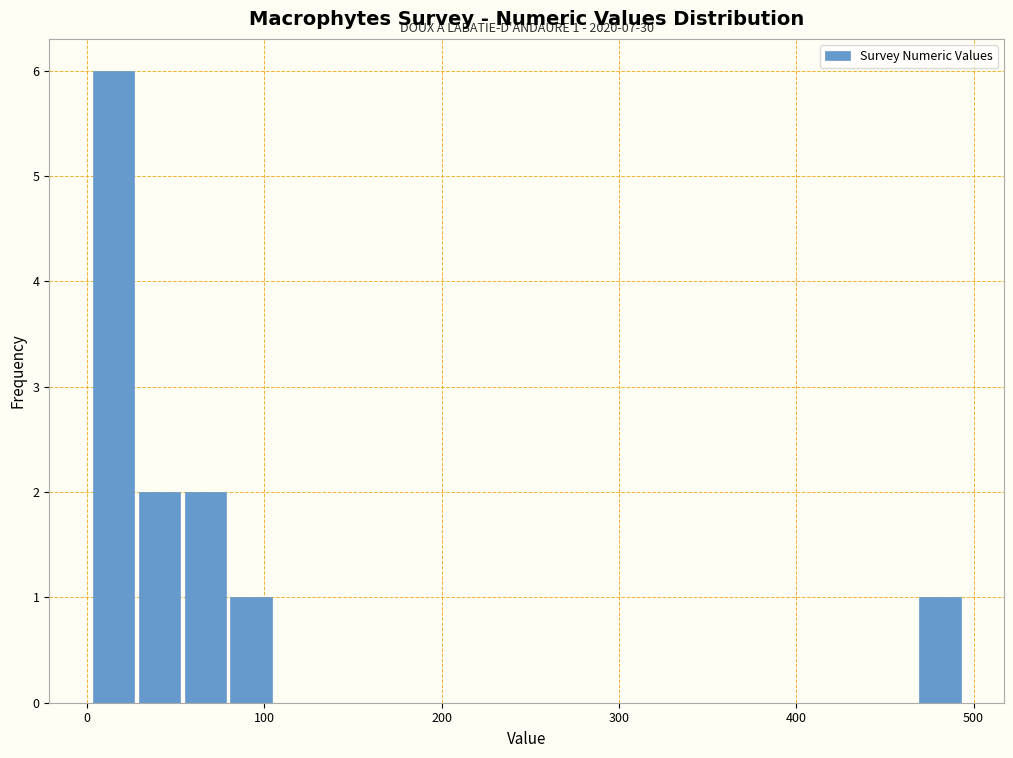

Read against the x-axis, roughly where is the centre of the tallest bar?

10